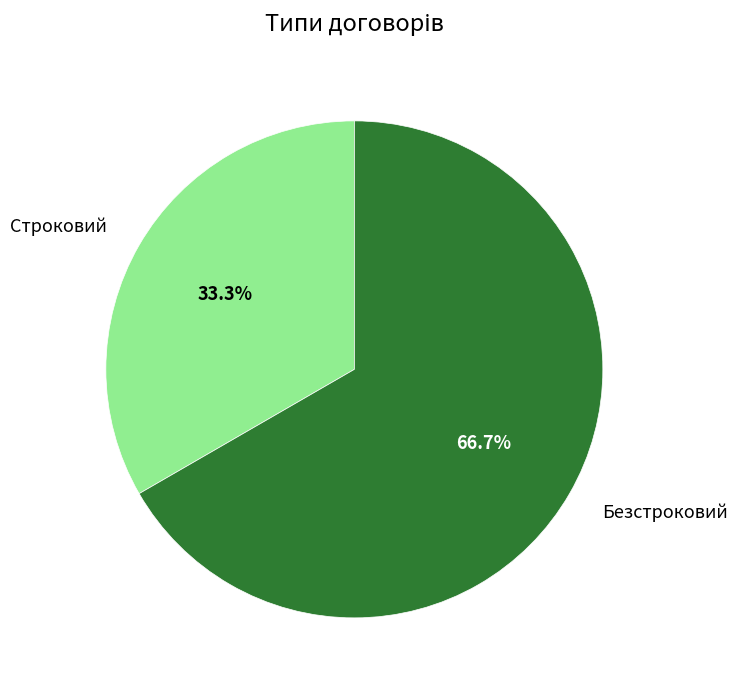

Which slice is the largest?

Безстроковий